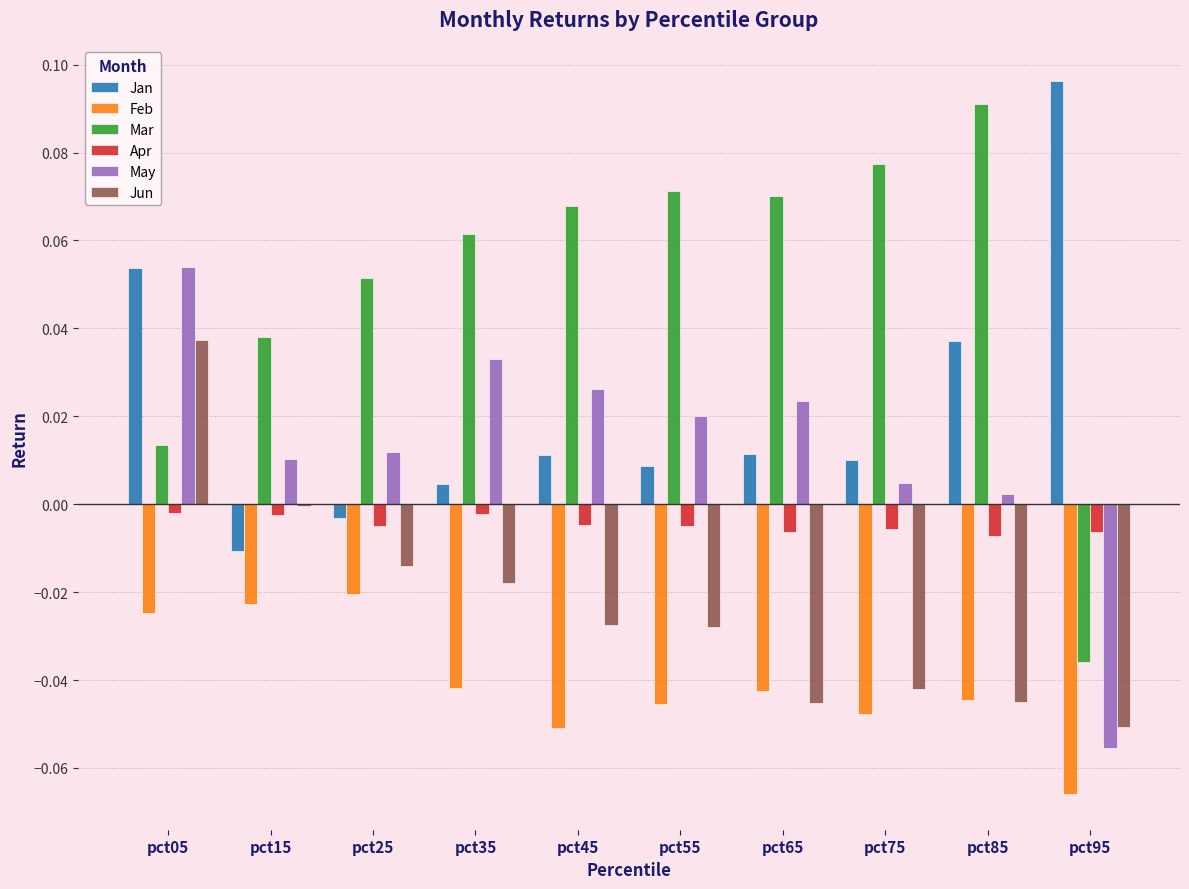

The value of Jun at pct45 is -0.0. True or false?

True